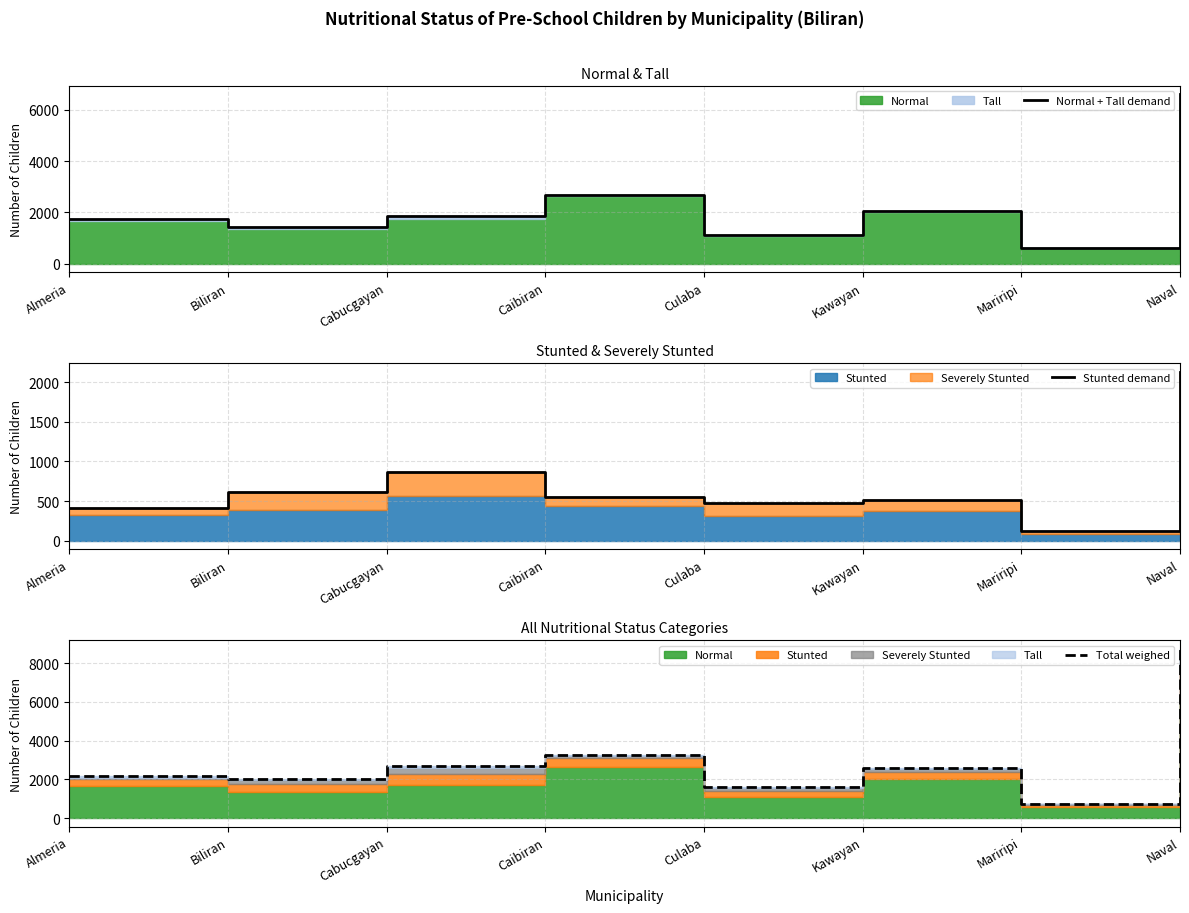

At which category does the chart reach its minimum across all series?

Mariripi